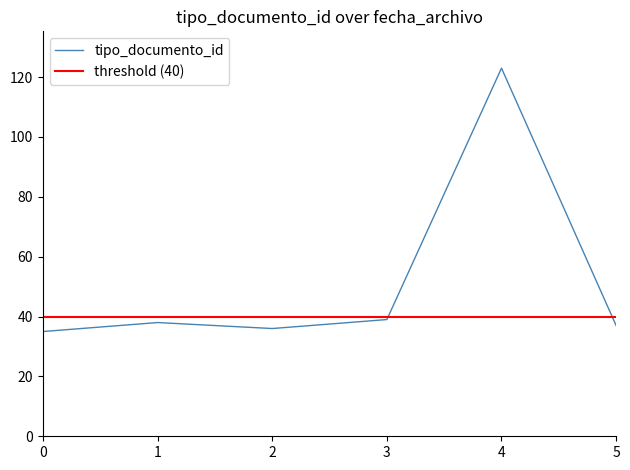

Which category has the highest value in the tipo_documento_id series?

4